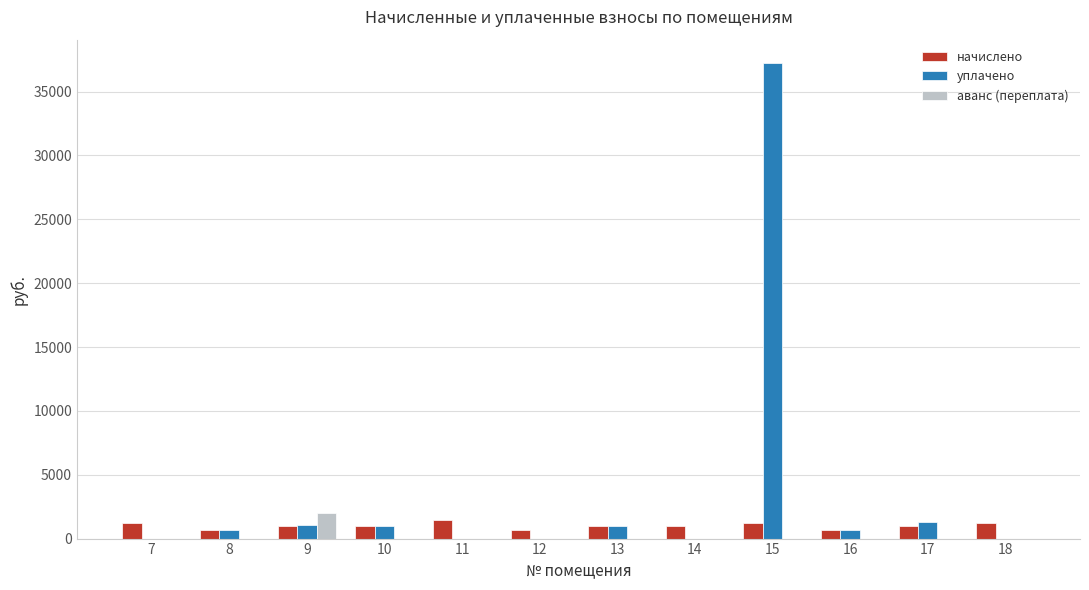

What is the average value of the начислено series?

1001.7